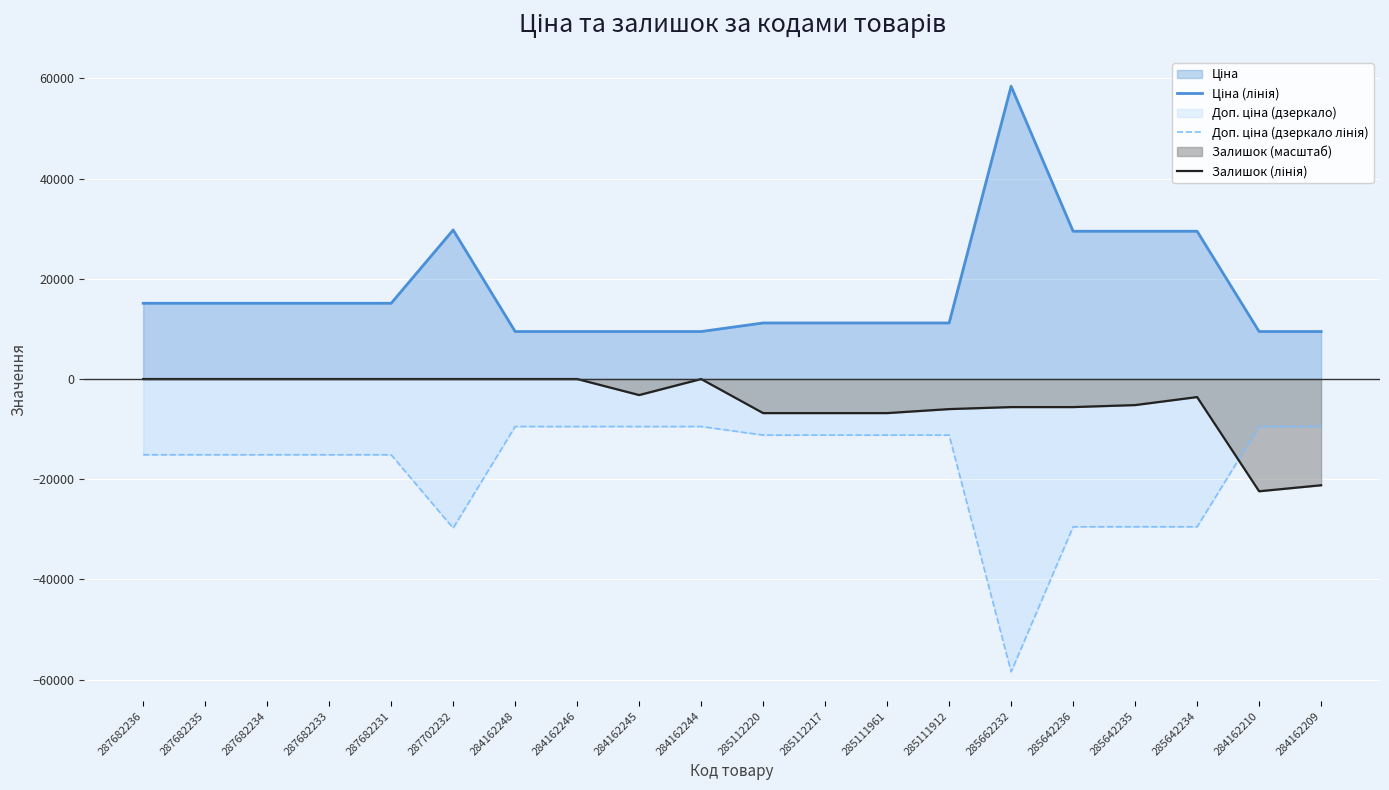

What is the lowest value of the Залишок (лінія) series?

-22400.0